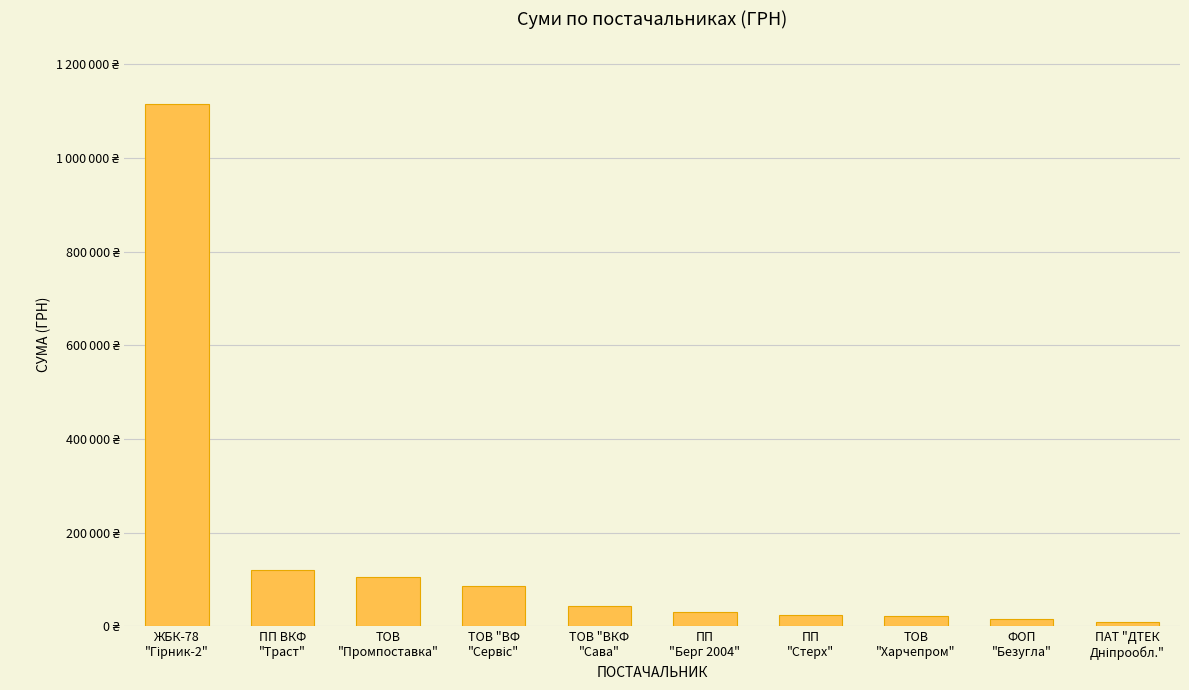

What is the label of the 8th bar from the right?

ТОВ
"Промпоставка"